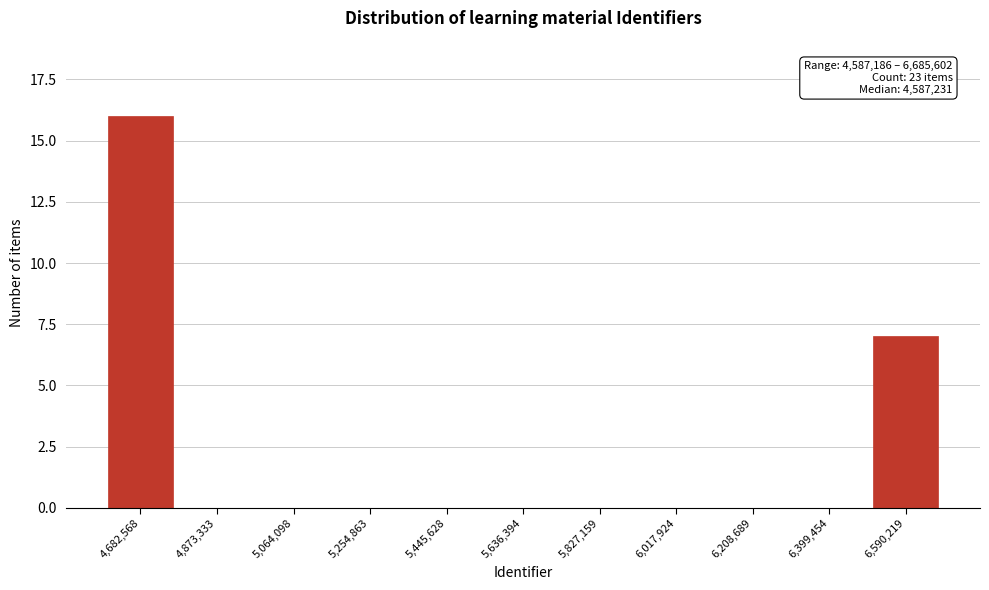

Reading left to right, transcribe all the data shown in this chart.

4,682,568=16	4,873,333=0	5,064,098=0	5,254,863=0	5,445,628=0	5,636,394=0	5,827,159=0	6,017,924=0	6,208,689=0	6,399,454=0	6,590,219=7